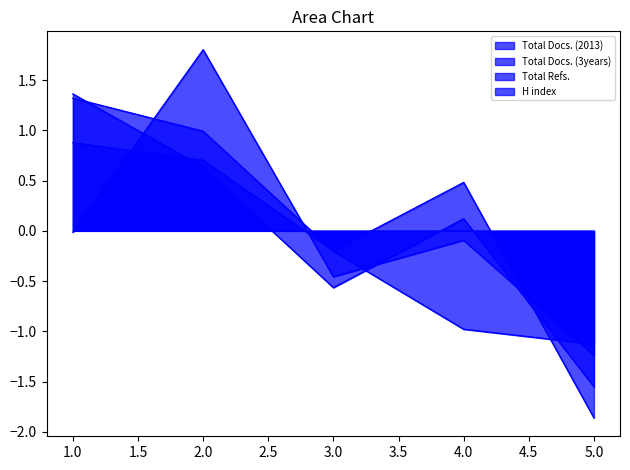

What is the maximum value shown in the chart?

1.8